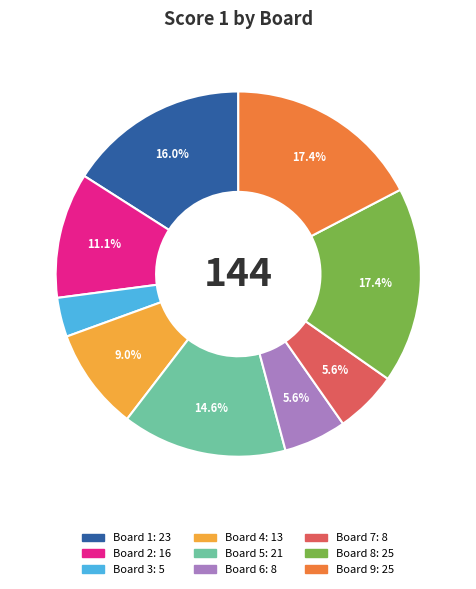

Is there any slice that represents more than half of the pie?

No